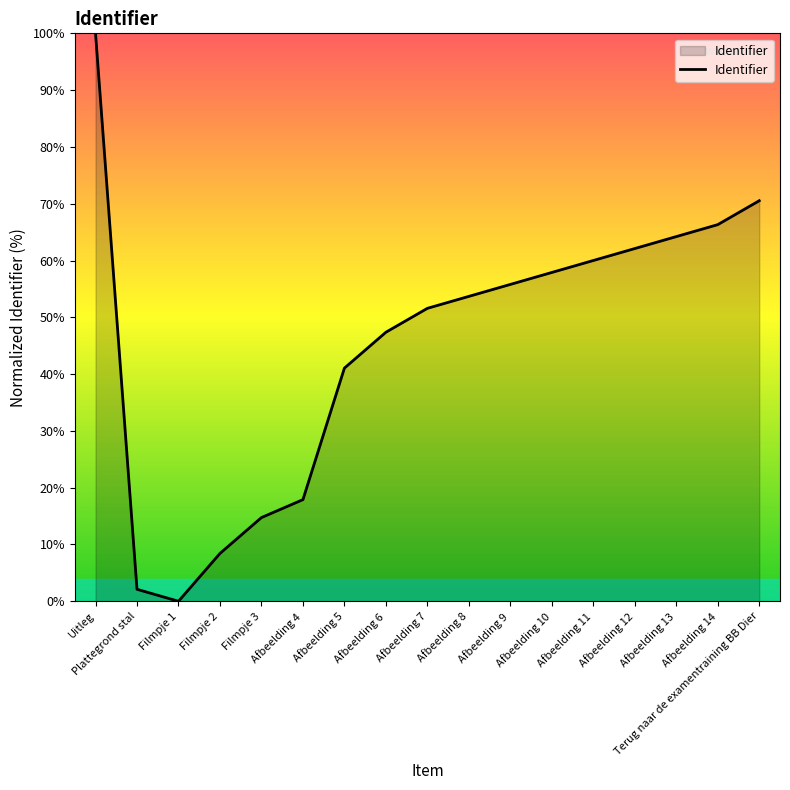

What is the sum of the values at Filmpje 2 and Filmpje 3?

23.2